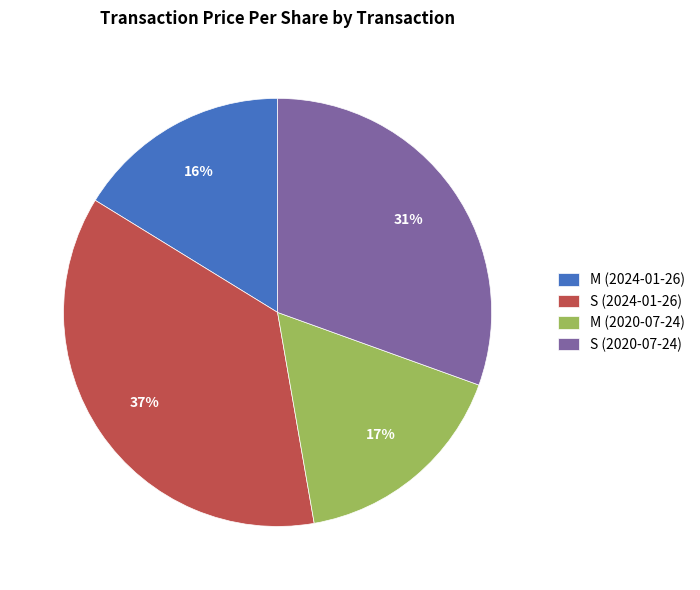

Is there a majority slice in this chart?

No